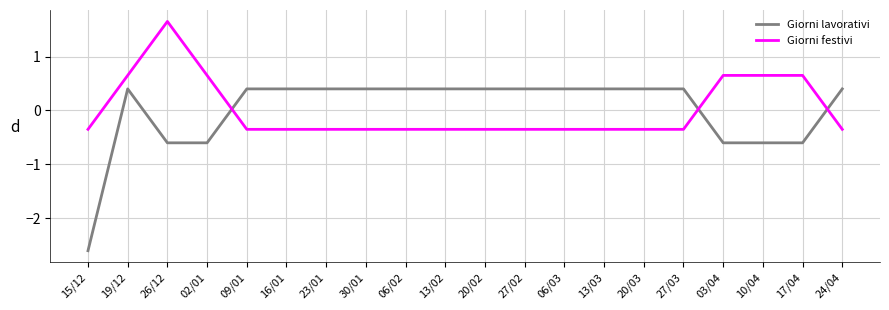

Which series has the largest range (max minus min)?

Giorni lavorativi